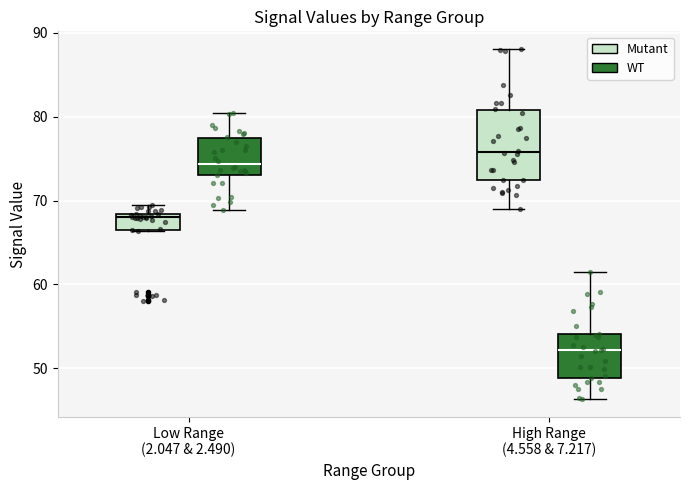

Reading left to right, read every box against the y-axis: the position of its median line, the range the box covers, and the ends of its whiskers. The values are not printed on the chart, so give them approximately, as read against the axis.

Low Range (2.047 & 2.490) (Mutant): median 68 (just below the box's upper edge), box 67 to 68, whiskers 66 to 70
Low Range (2.047 & 2.490) (WT): median 74, box 73 to 77, whiskers 69 to 81
High Range (4.558 & 7.217) (Mutant): median 76, box 73 to 81, whiskers 69 to 88
High Range (4.558 & 7.217) (WT): median 52, box 49 to 54, whiskers 46 to 62